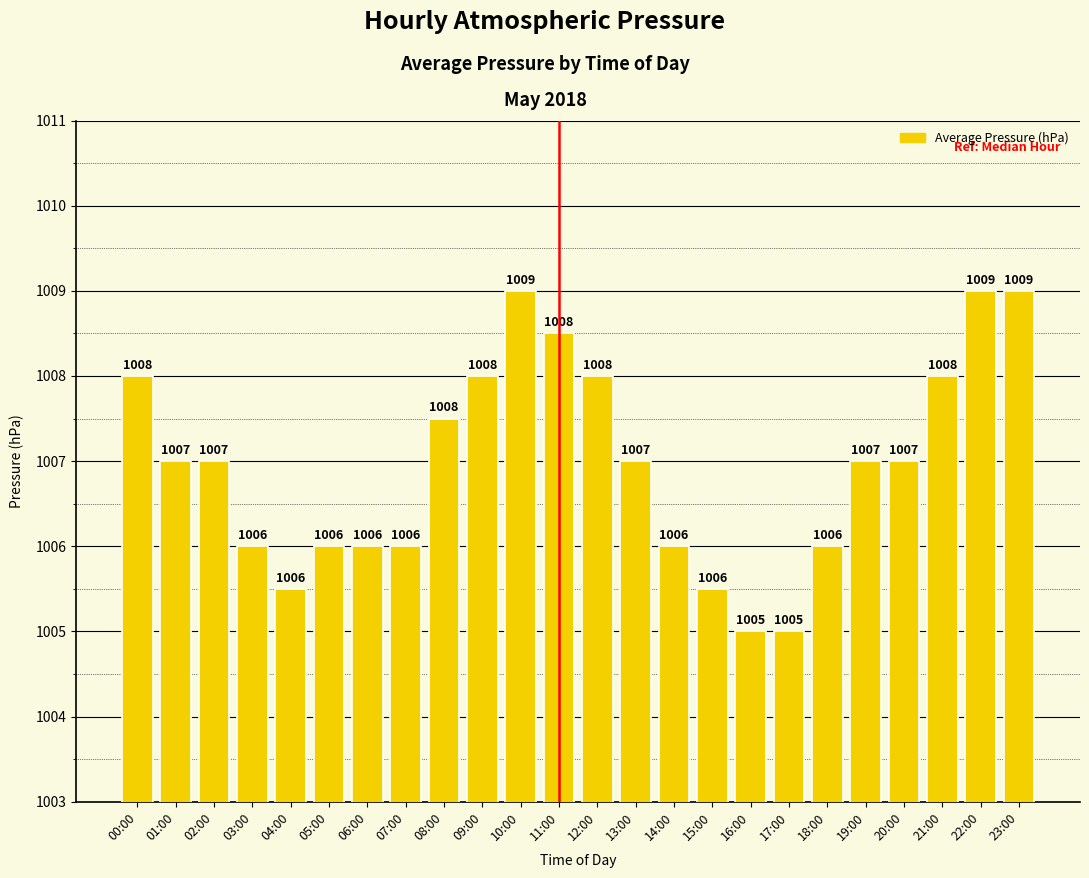

What is the ratio of the value at 00:00 to the value at 16:00?

1.0